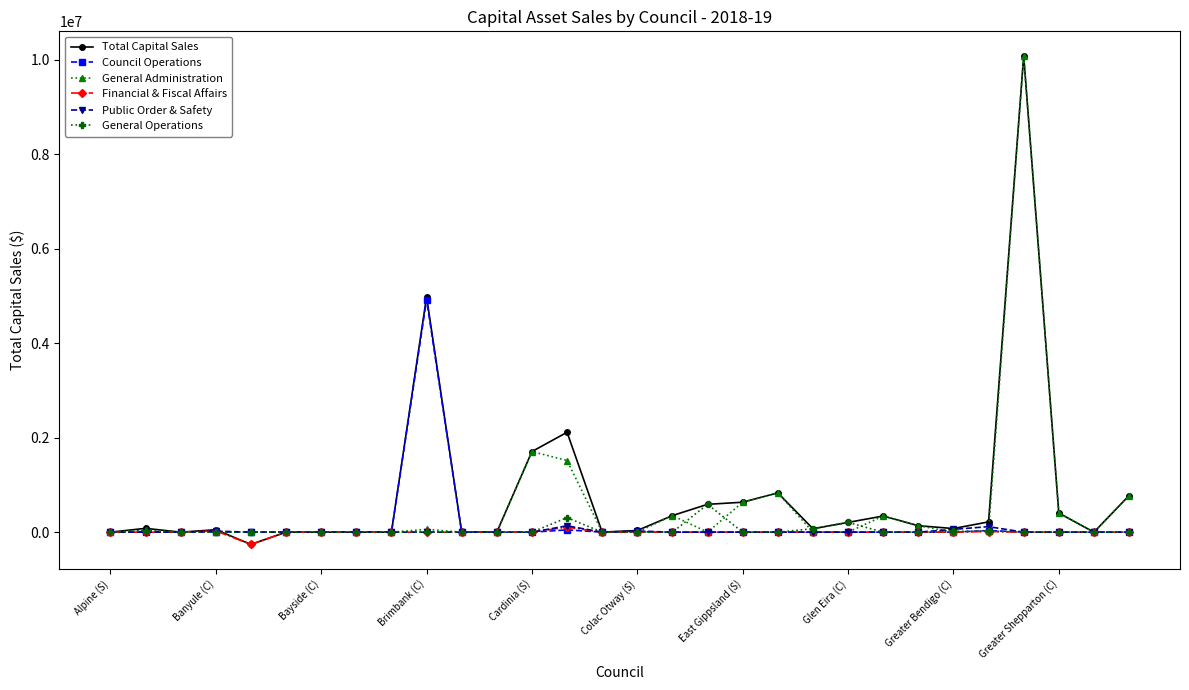

At how many categories does at least one series exceed 5598475?

1